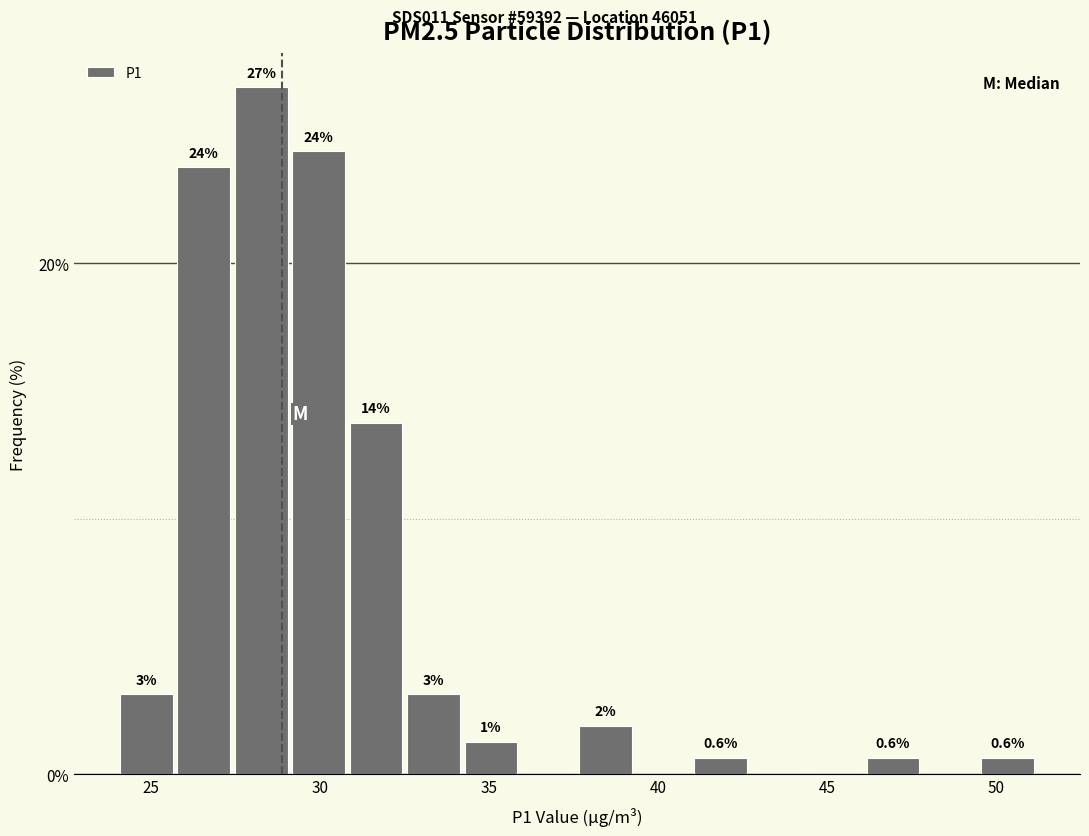

Read against the x-axis, roughly where is the centre of the tallest bar?

28.5